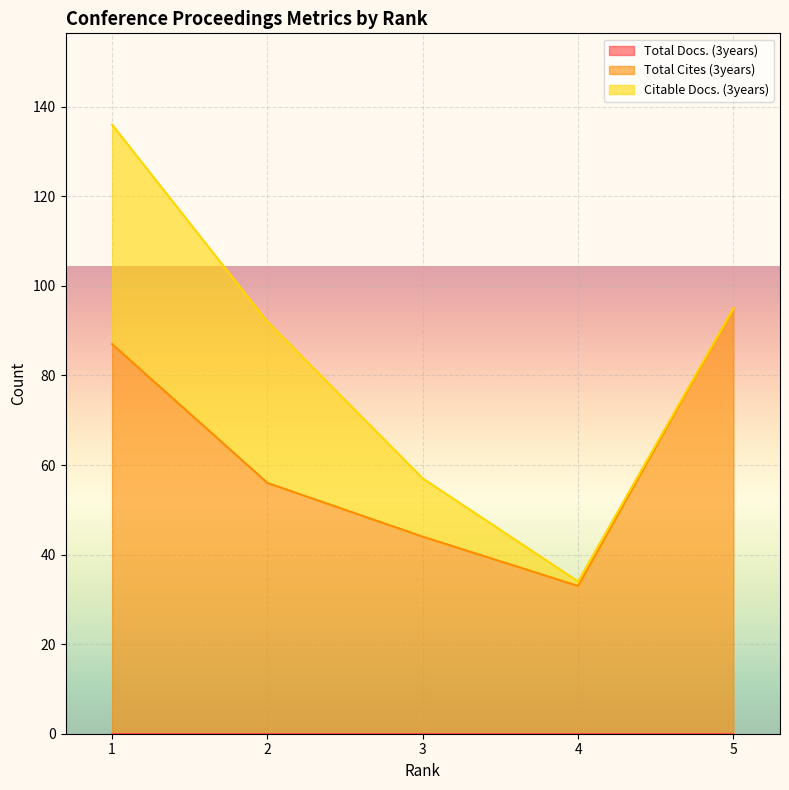

At how many categories does at least one series exceed 26?

5